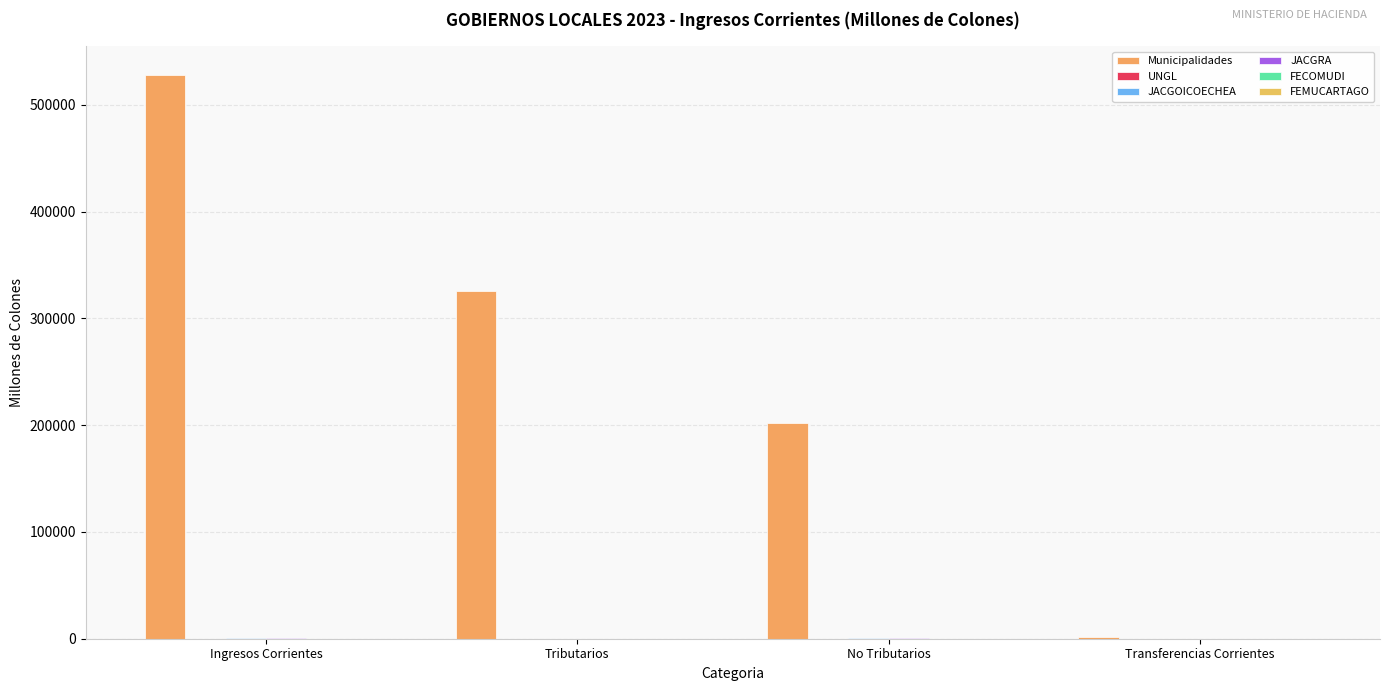

Which category has the lowest value across all series?

Transferencias Corrientes